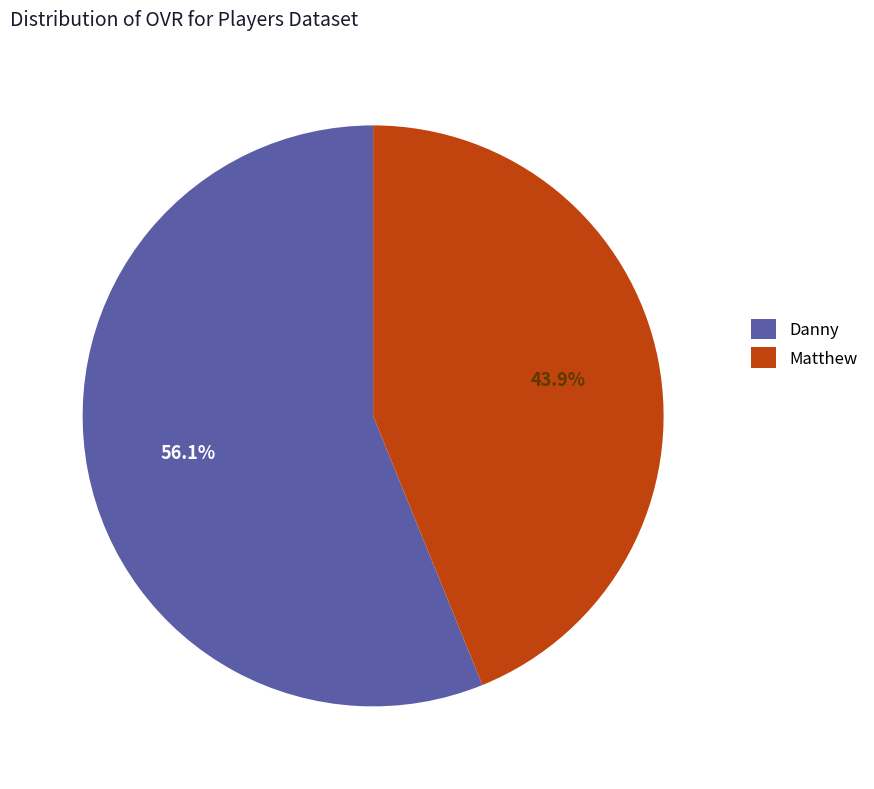

To the nearest percent, what is the difference between the Danny and Matthew slice percentages?

12%